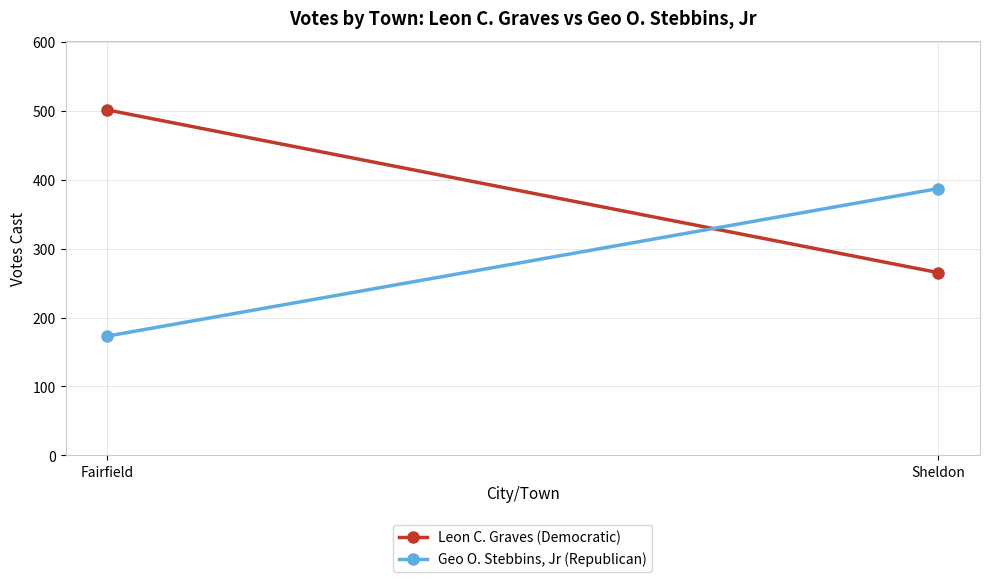

What is the average value of the Leon C. Graves (Democratic) series?

383